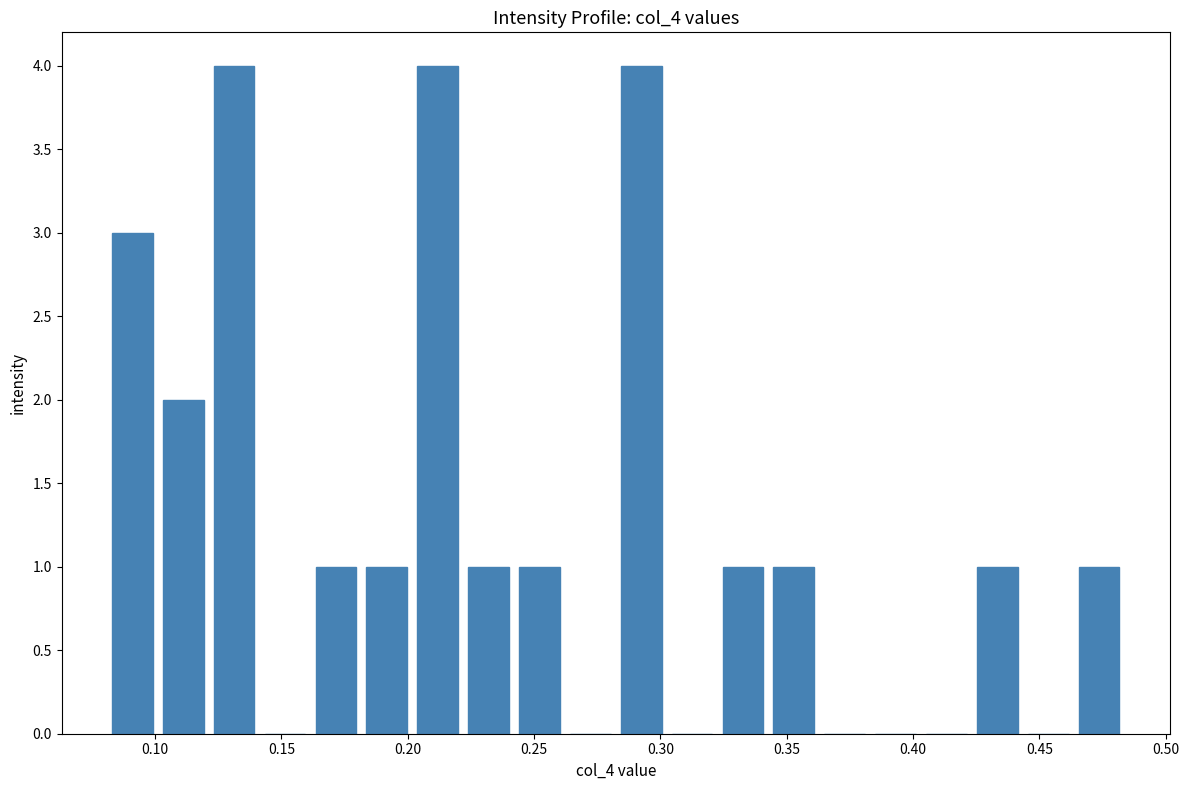

What is the height of the bar covering 0.280 to 0.300 on the x-axis? Neither the bar edges nor the heights are printed on the chart, so give them approximately, as read against the axes.

4